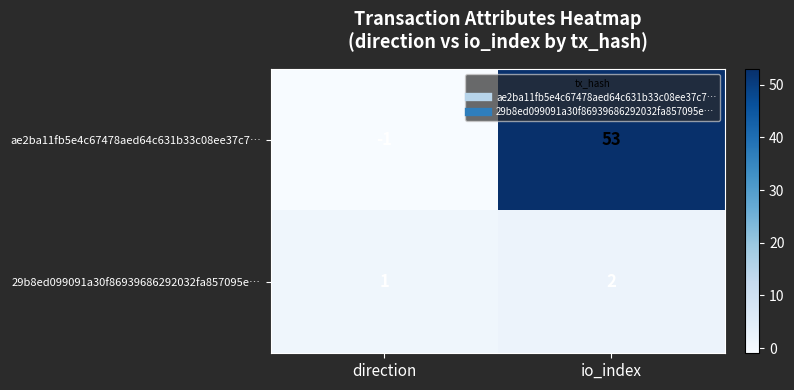

The value of ae2ba11fb5e4c67478aed64c631b33c08ee37c7… at direction is -1. True or false?

True